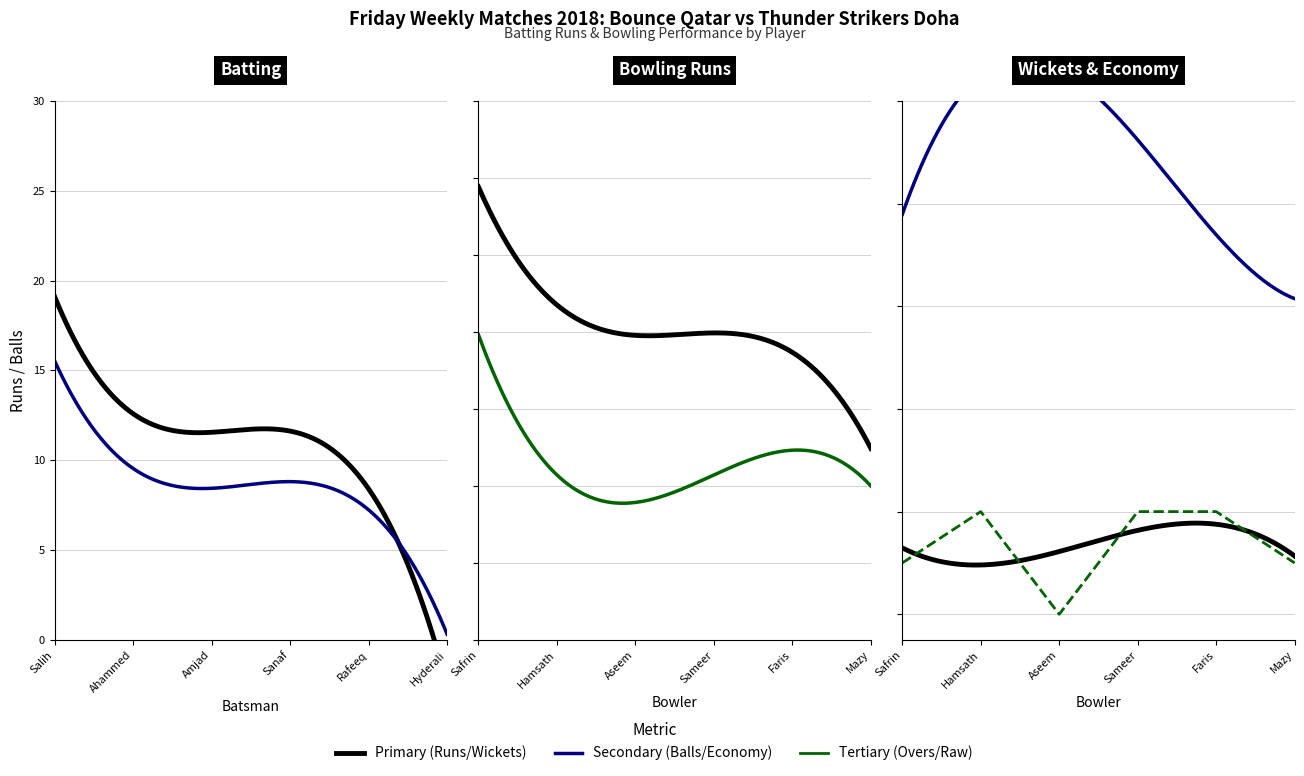

At which category is the sum across all series the highest?

Salih